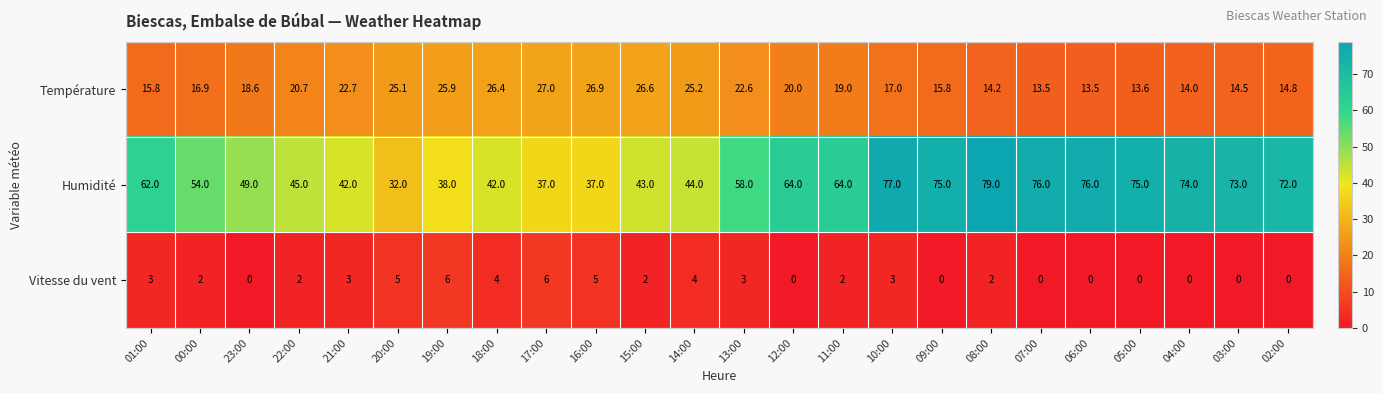

The Humidité series shows 18.8 at 14:00. True or false?

False